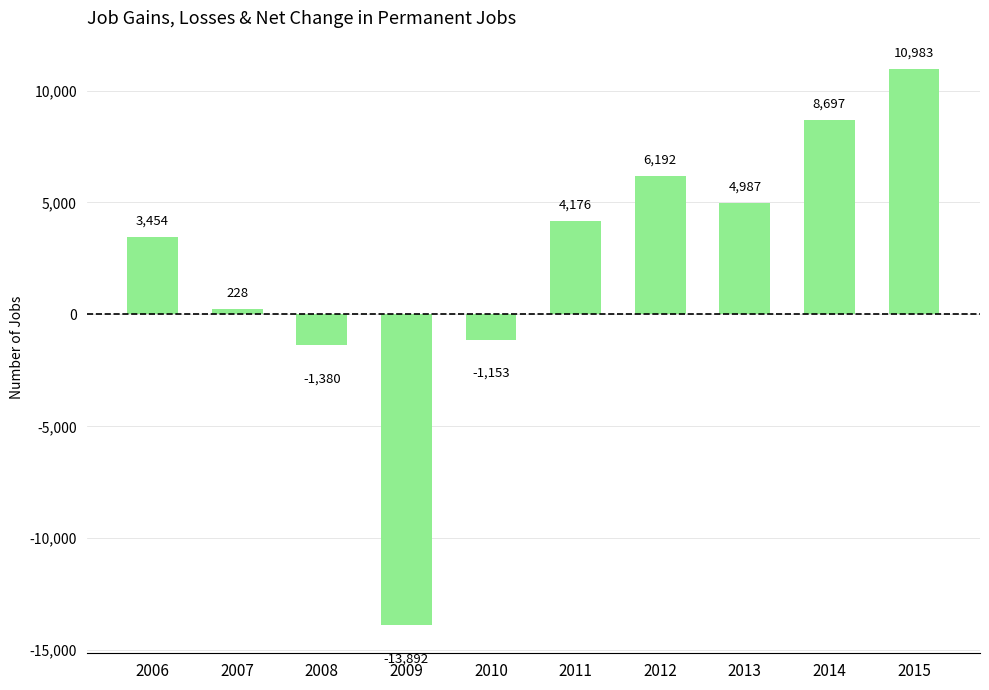

Which category has the highest value across all series?

2015